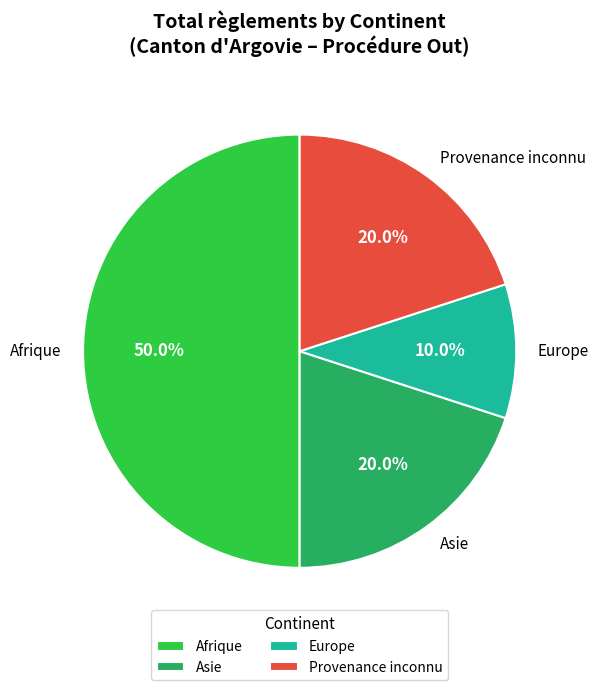

Which slice is the largest?

Afrique